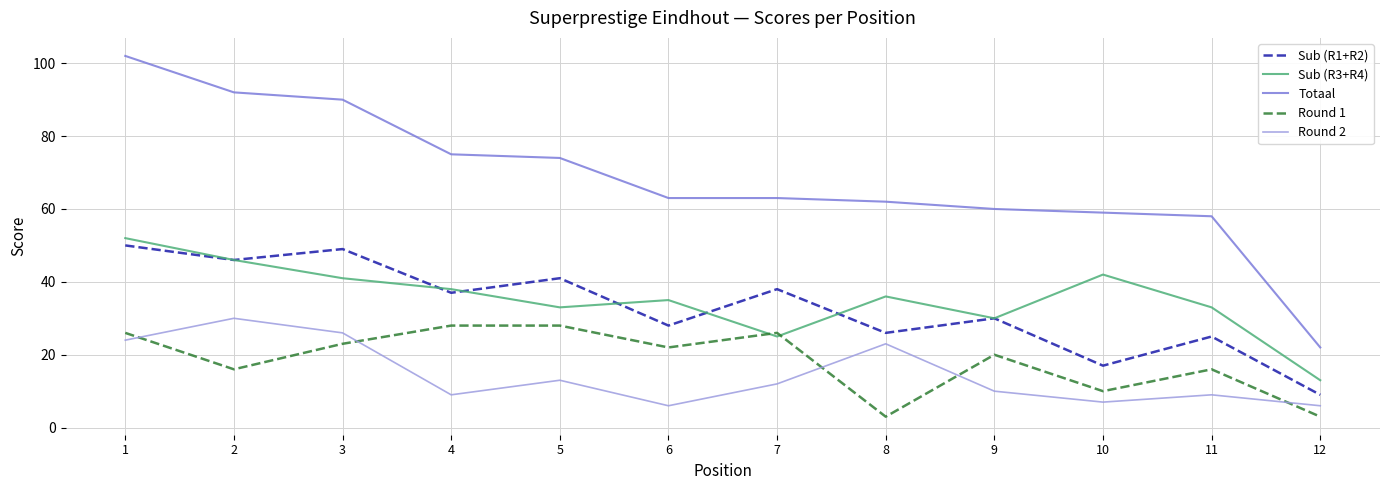

List the series in order of their peak value, highest first.

Totaal, Sub (R3+R4), Sub (R1+R2), Round 2, Round 1